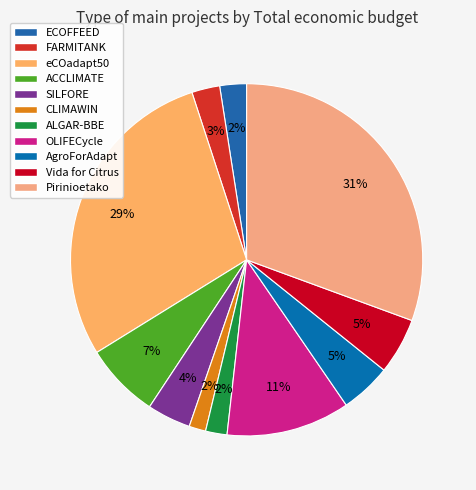

What is the largest slice in the pie chart?

Pirinioetako